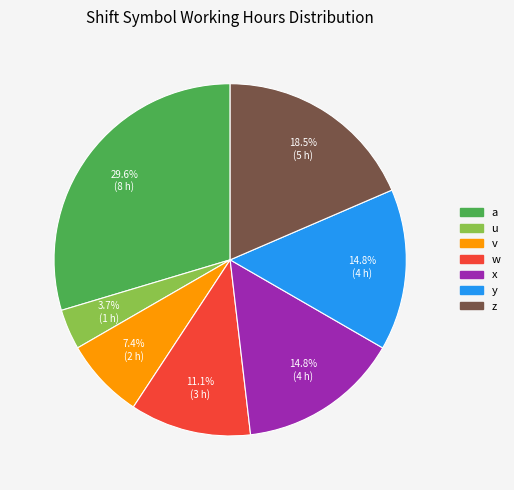

To the nearest percent, what percentage of the pie is y?

15%